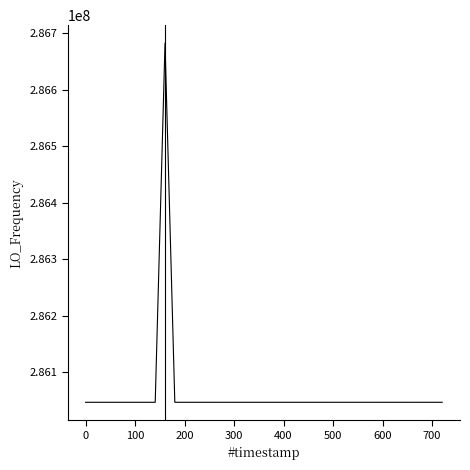

What is the minimum value shown in the chart?

286046998.2